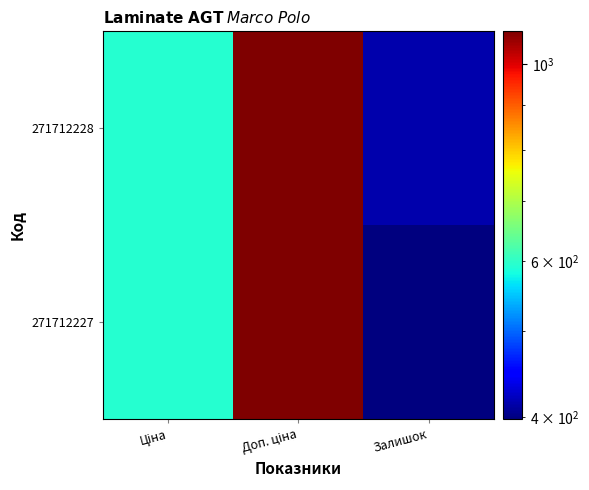

At Ціна, list the series in order from smallest to largest.

271712228, 271712227